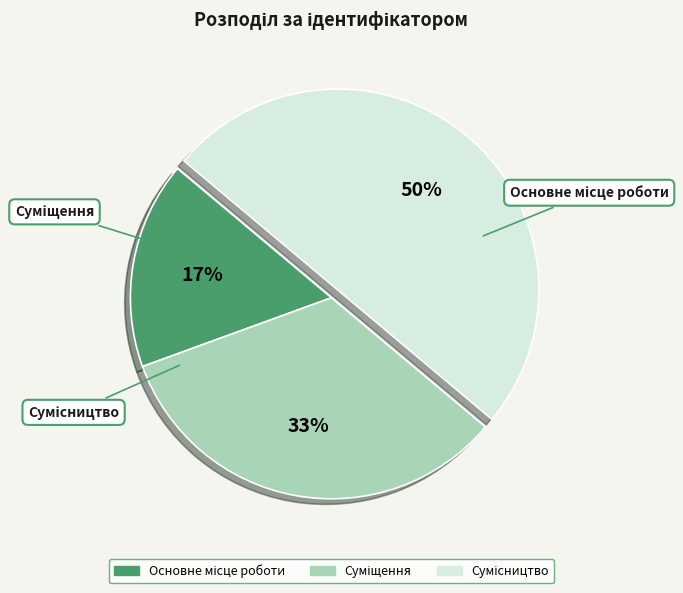

To the nearest percent, what is the average slice percentage?

33%